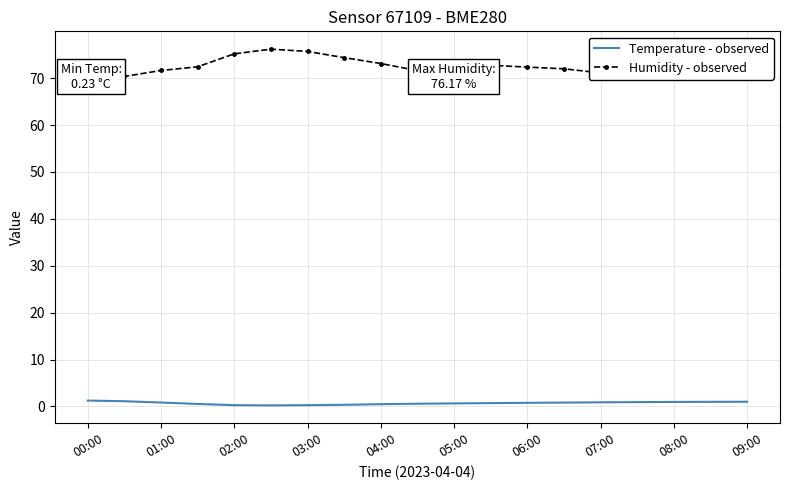

Reading left to right, extract all data points from this chart.

Temperature - observed: 1.3	1.1	0.8	0.5	0.3	0.2	0.3	0.4	0.5	0.6	0.7	0.7	0.8	0.8	0.9	0.9	1.0	1.0	1.0
Humidity - observed: 69.9	70.3	71.6	72.4	75.2	76.2	75.7	74.4	73.1	71.6	73.1	72.7	72.3	72.0	71.1	71.7	71.2	71.1	71.2